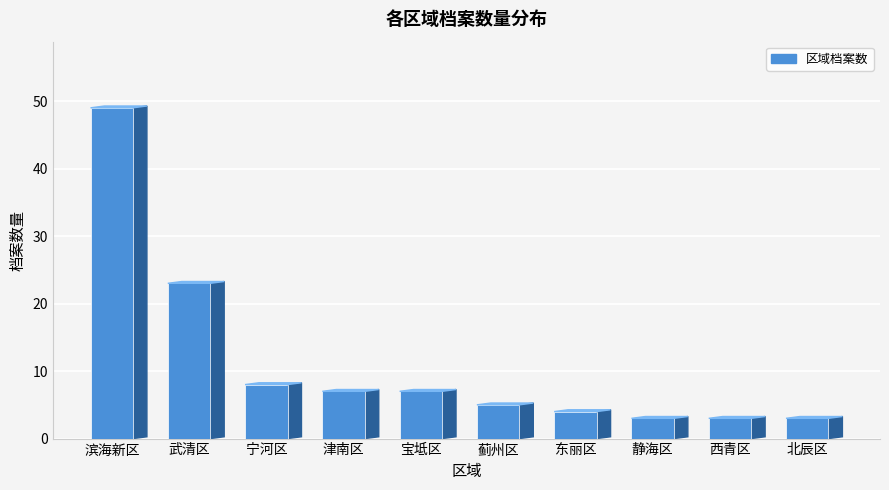

Count the number of values greater than 3.

7